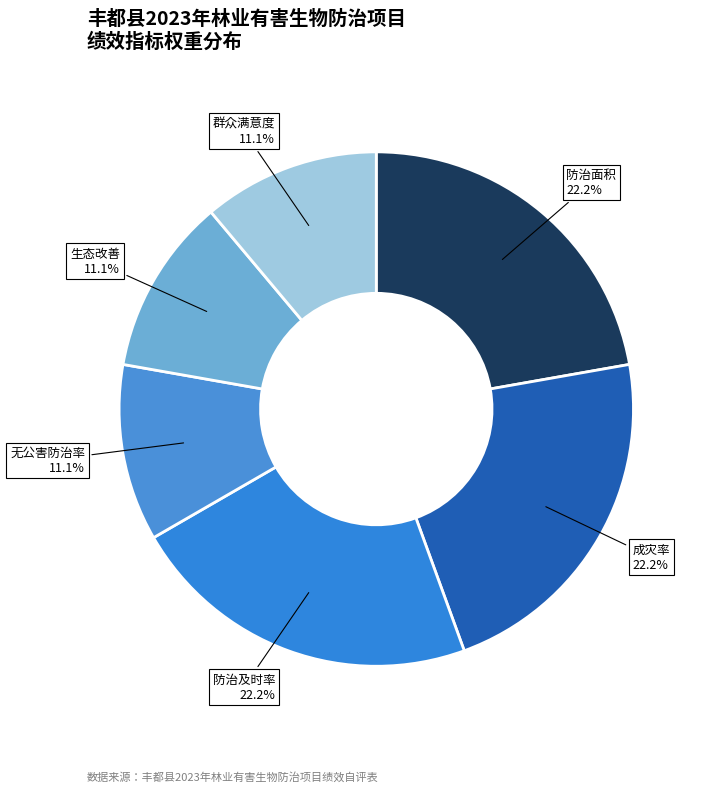

How many segments does this pie chart have?

6